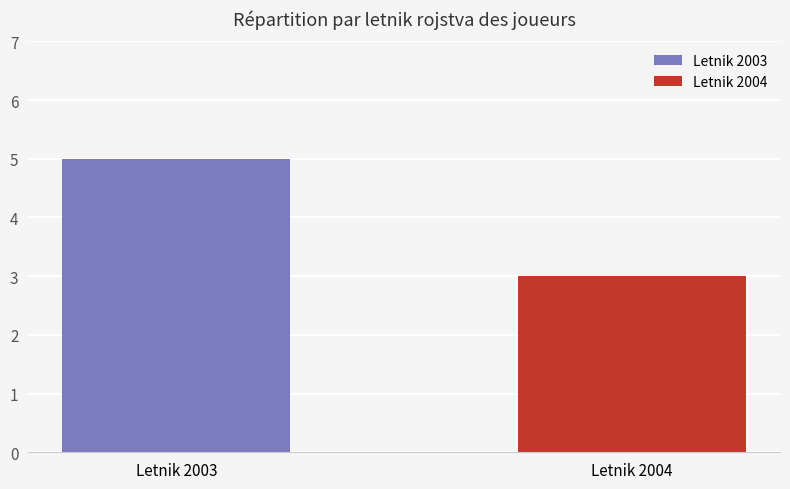

Which series has the largest range (max minus min)?

Letnik 2003